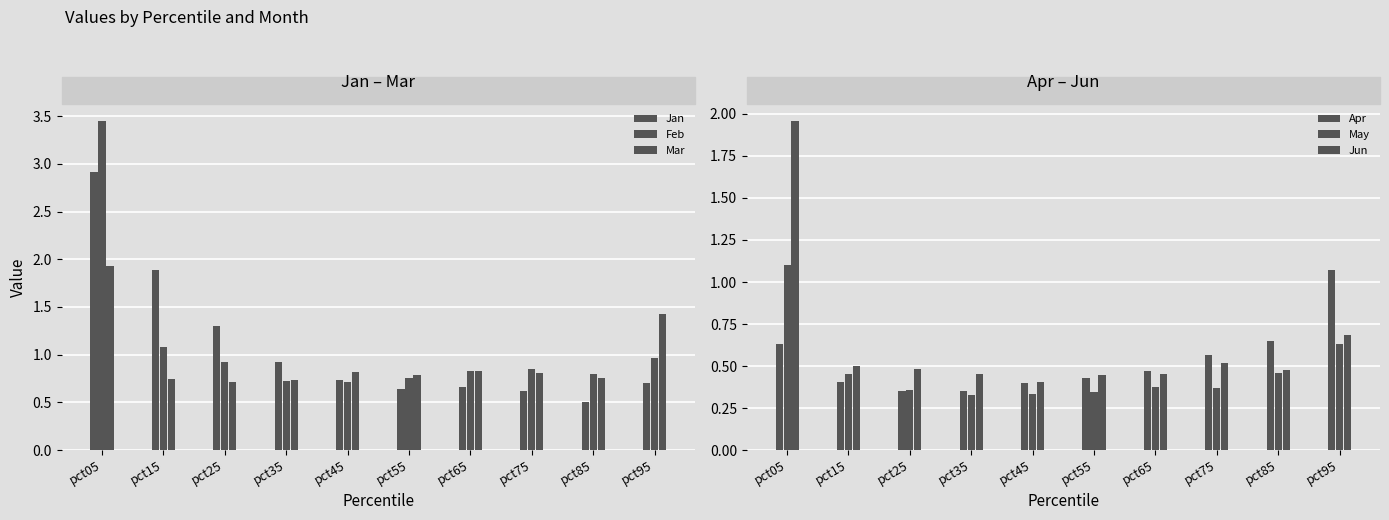

Reading right to left, list all the values displayed in this chart.

Jan: 0.7	0.5	0.6	0.7	0.6	0.7	0.9	1.3	1.9	2.9
Feb: 1.0	0.8	0.8	0.8	0.8	0.7	0.7	0.9	1.1	3.5
Mar: 1.4	0.8	0.8	0.8	0.8	0.8	0.7	0.7	0.7	1.9
Apr: 1.1	0.7	0.6	0.5	0.4	0.4	0.4	0.4	0.4	0.6
May: 0.6	0.5	0.4	0.4	0.3	0.3	0.3	0.4	0.5	1.1
Jun: 0.7	0.5	0.5	0.4	0.4	0.4	0.5	0.5	0.5	2.0